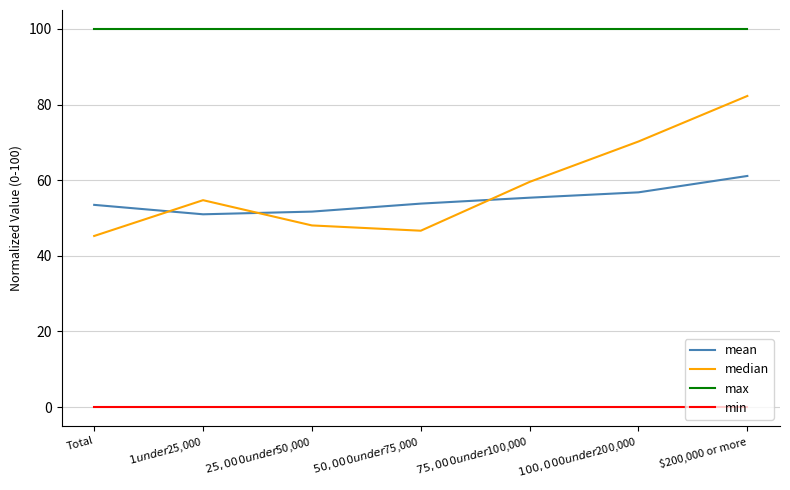

True or false: max and mean cross at least once.

False